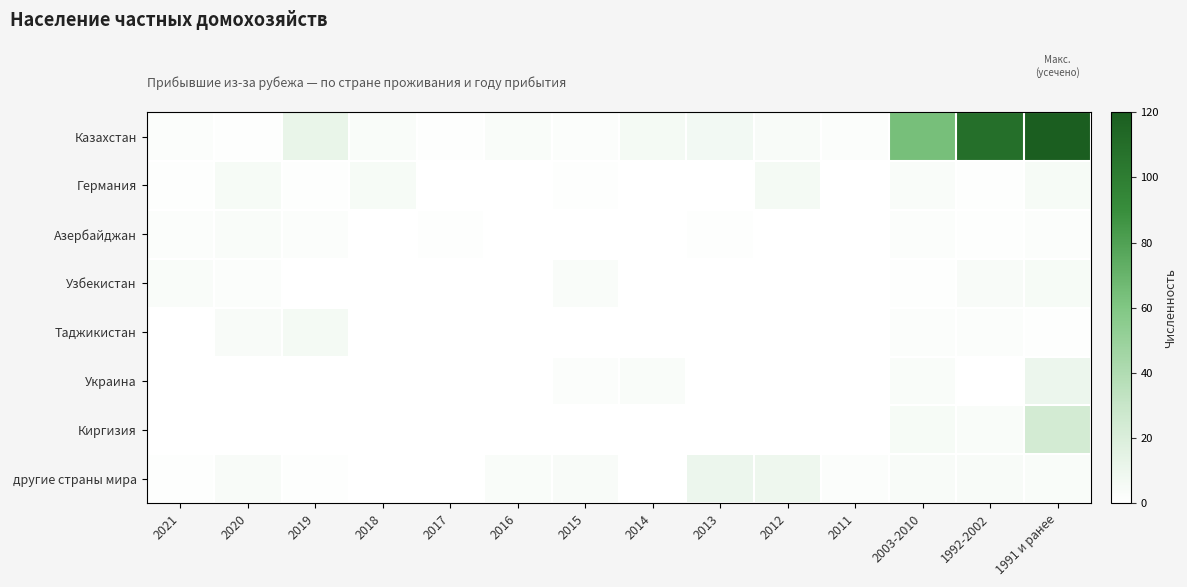

What is the total value across all series at 2015?

12